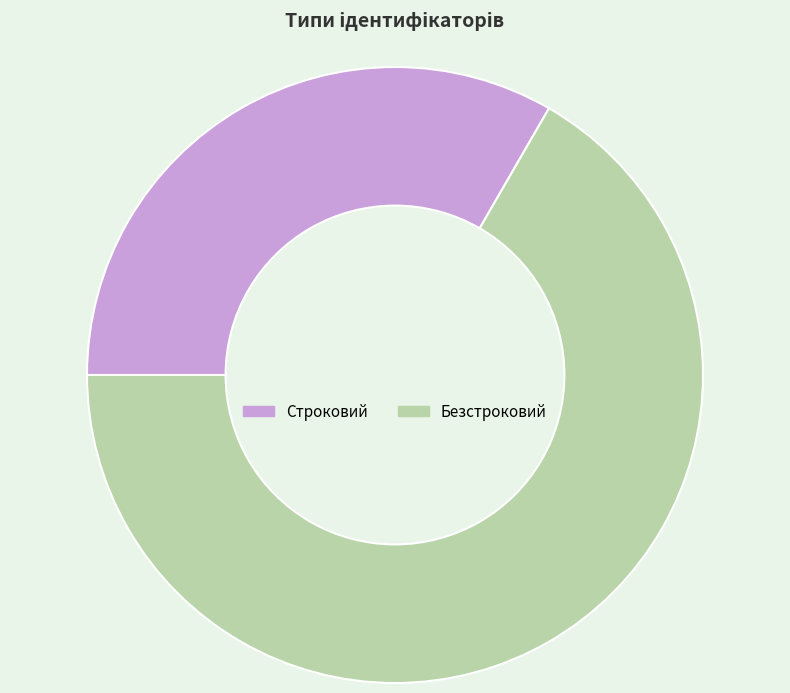

Which slice is the largest?

Безстроковий